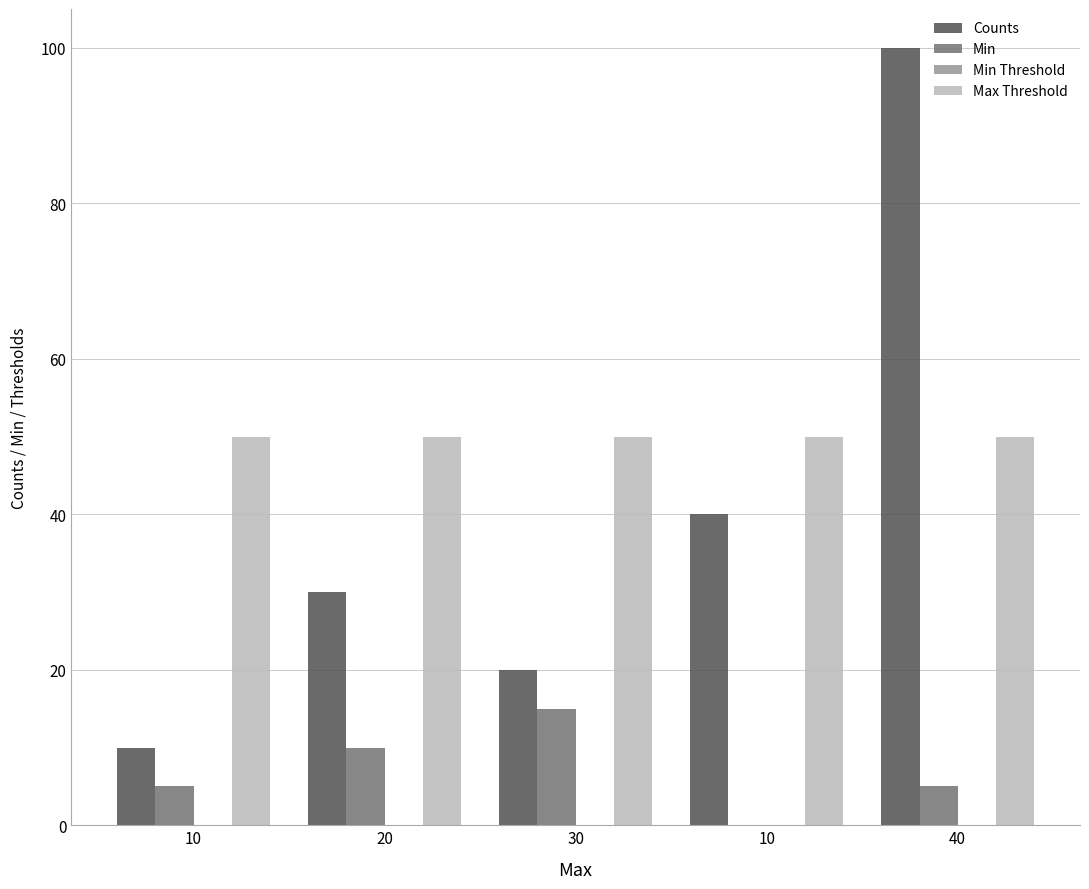

How many data points does each series have?

5